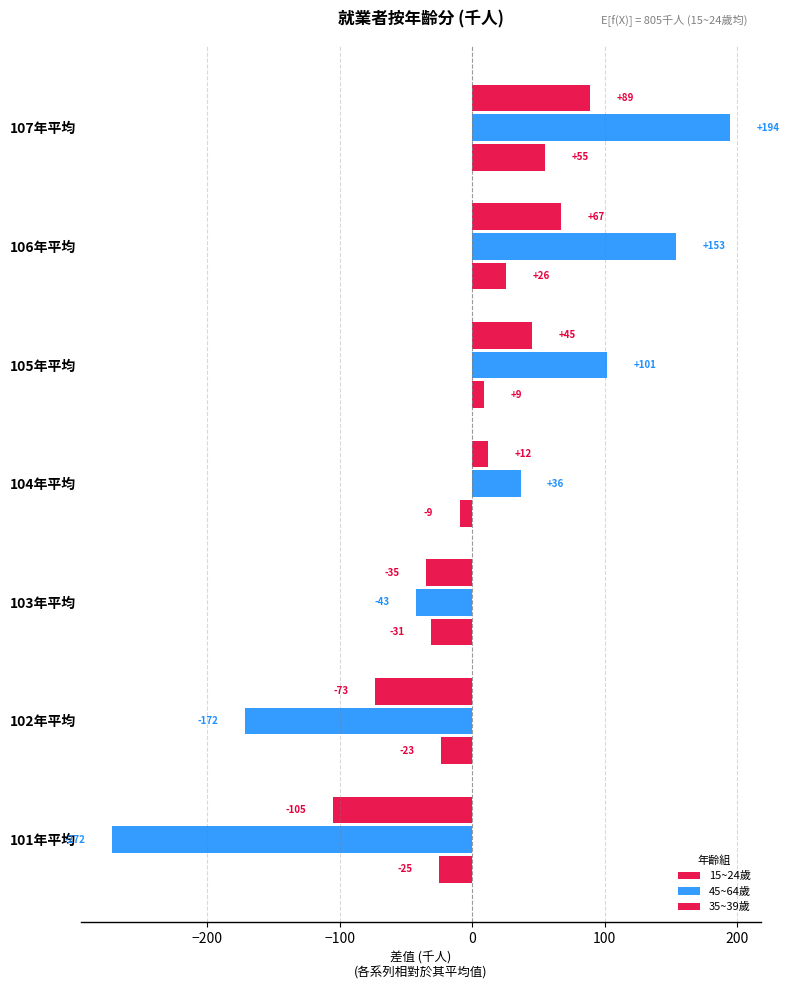

How many negative values does the 15~24歲 series have?

4